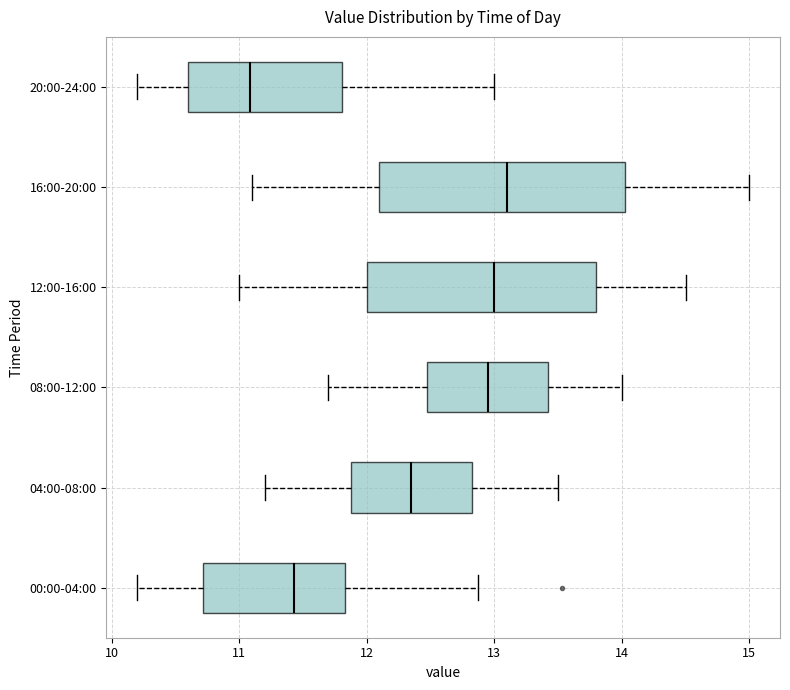

Reading bottom to top, transcribe this box plot: for each box, give where its median line is, the range the box spans, and where its two whiskers end, as read against the x-axis. The values are not printed on the chart, so give them approximately, as read against the axis.

00:00-04:00: median 11.4, box 10.7 to 11.8, whiskers 10.2 to 12.9
04:00-08:00: median 12.4, box 11.9 to 12.8, whiskers 11.2 to 13.5
08:00-12:00: median 13.0, box 12.5 to 13.4, whiskers 11.7 to 14.0
12:00-16:00: median 13.0, box 12.0 to 13.8, whiskers 11.0 to 14.5
16:00-20:00: median 13.1, box 12.1 to 14.0, whiskers 11.1 to 15.0
20:00-24:00: median 11.1, box 10.6 to 11.8, whiskers 10.2 to 13.0